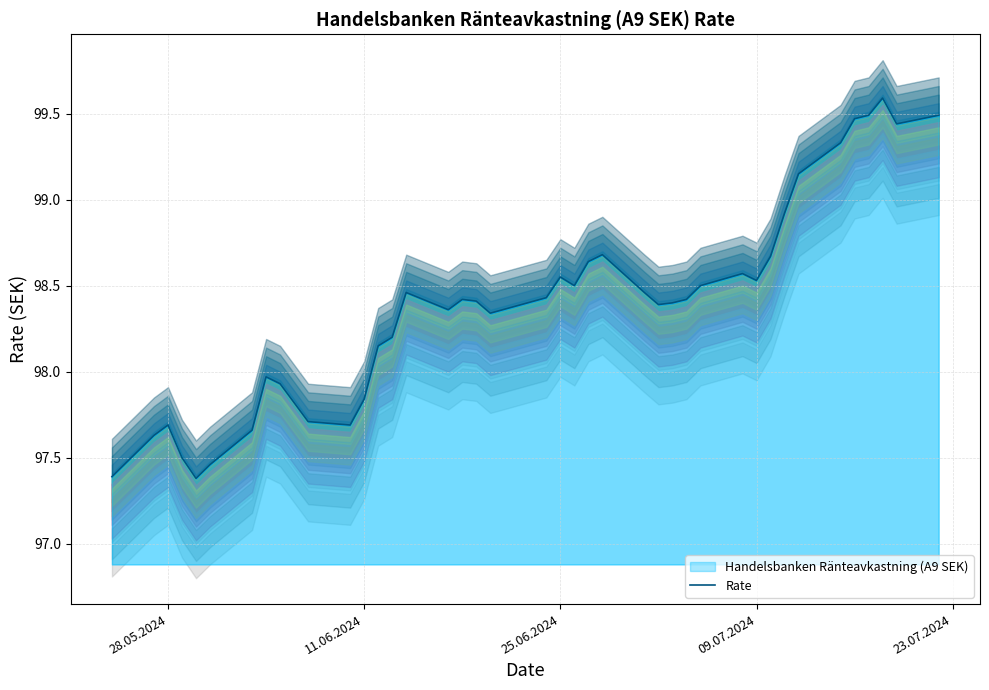

What is the minimum value for Rate?

97.4